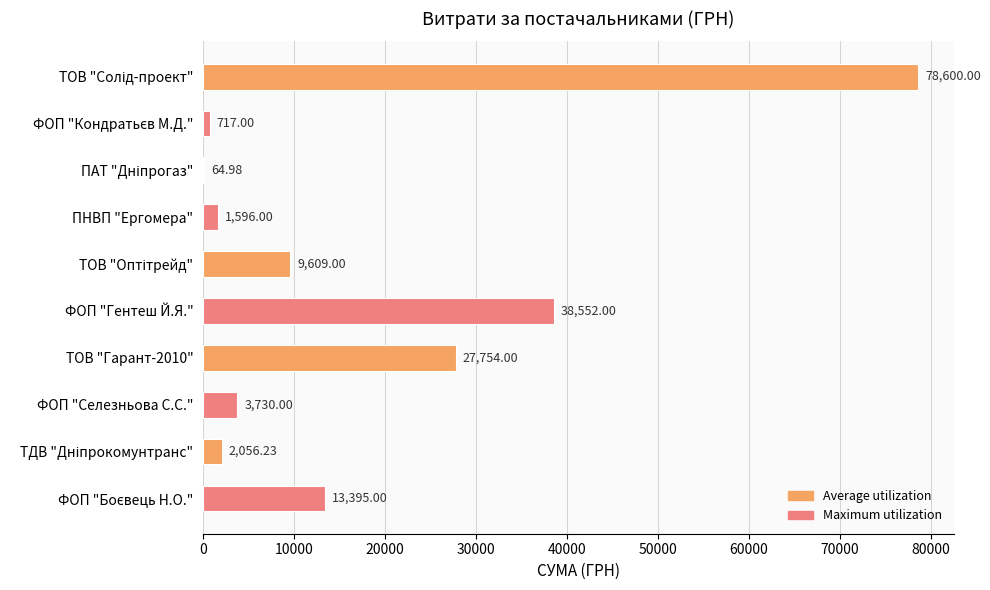

At which label is the value closest to 39332?

ФОП "Гентеш Й.Я."